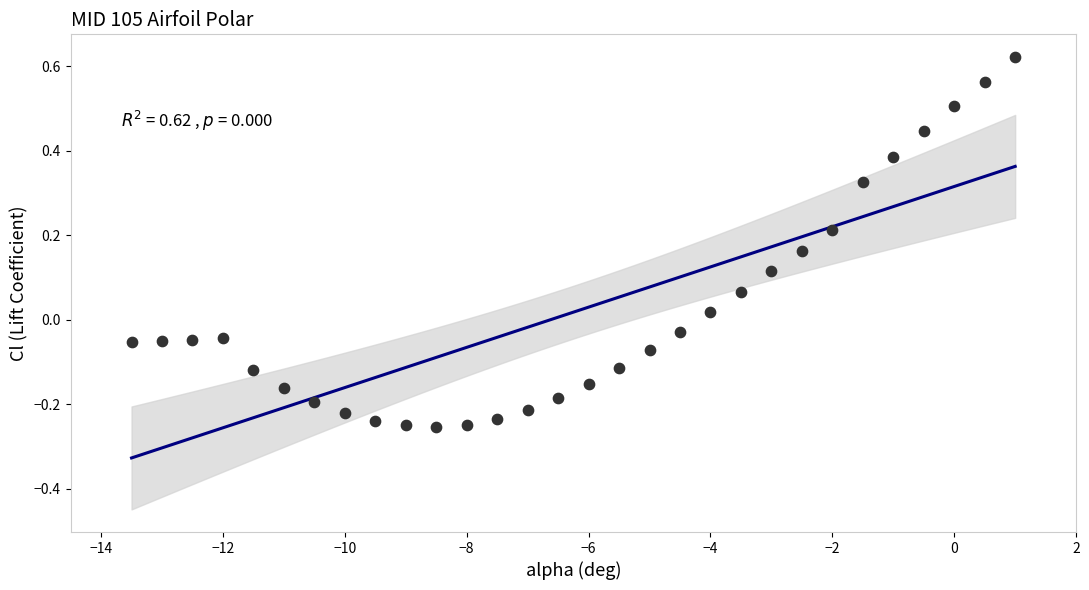

What is the range of X values (max minus min)?

14.5